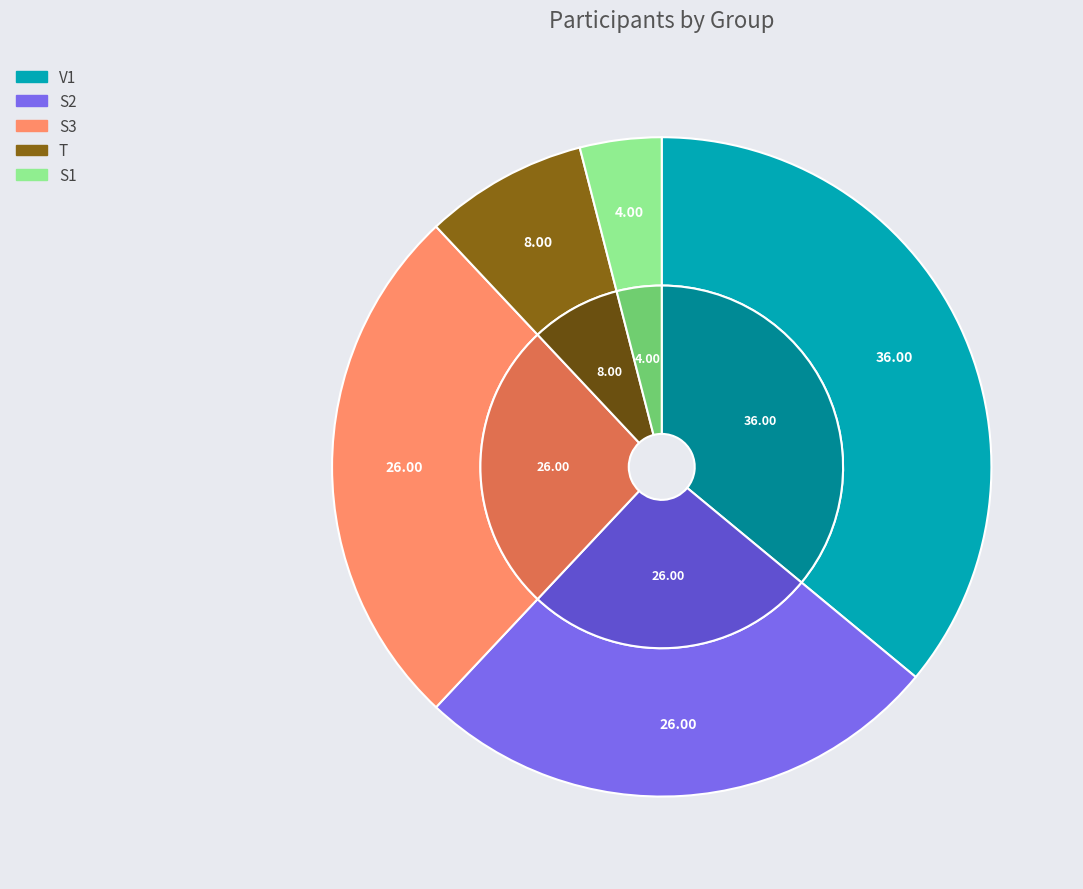

Which slice is the largest?

V1